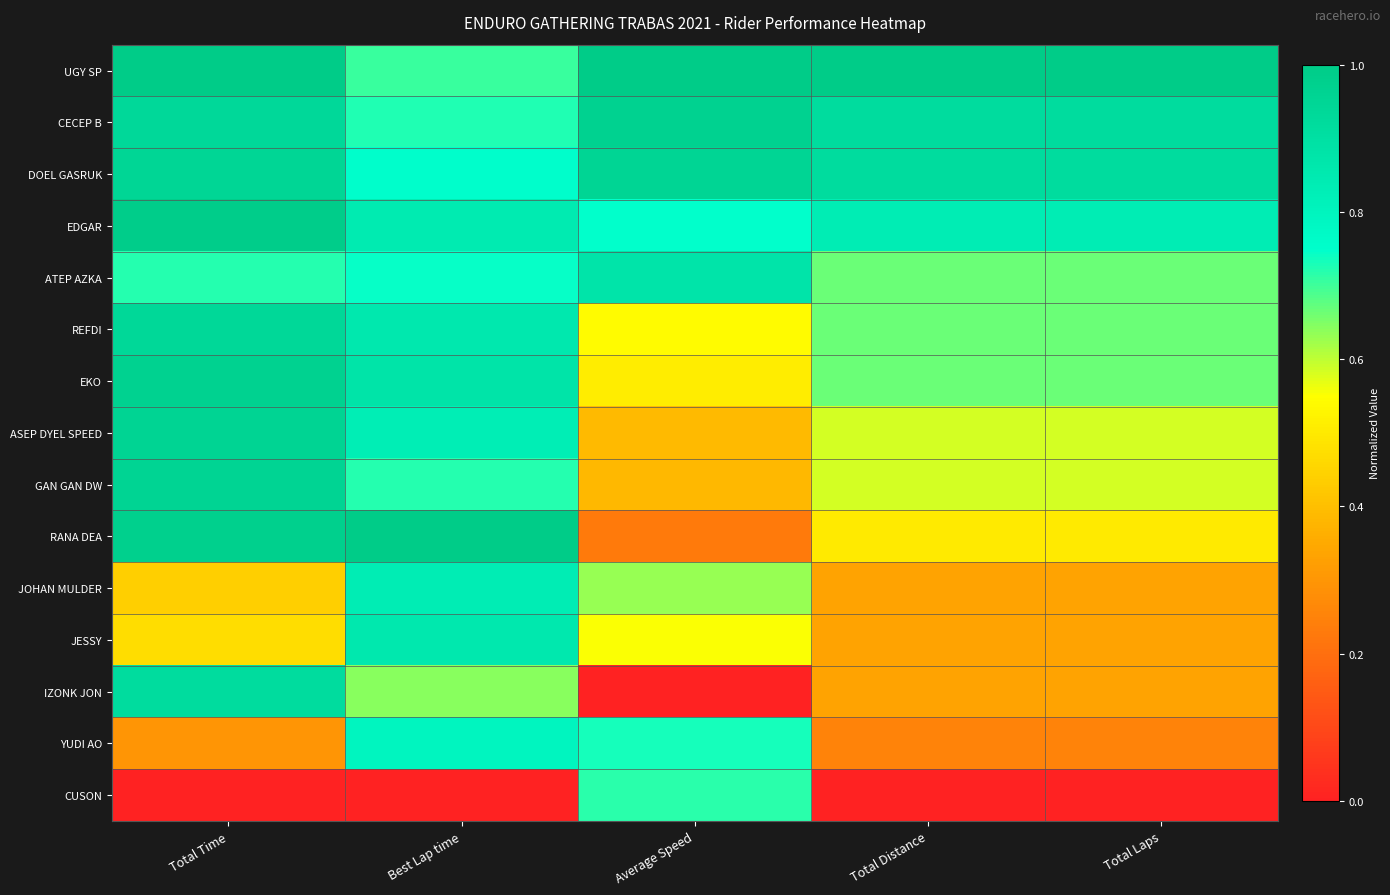

Which has a higher value, Total Time or Best Lap time?

Total Time